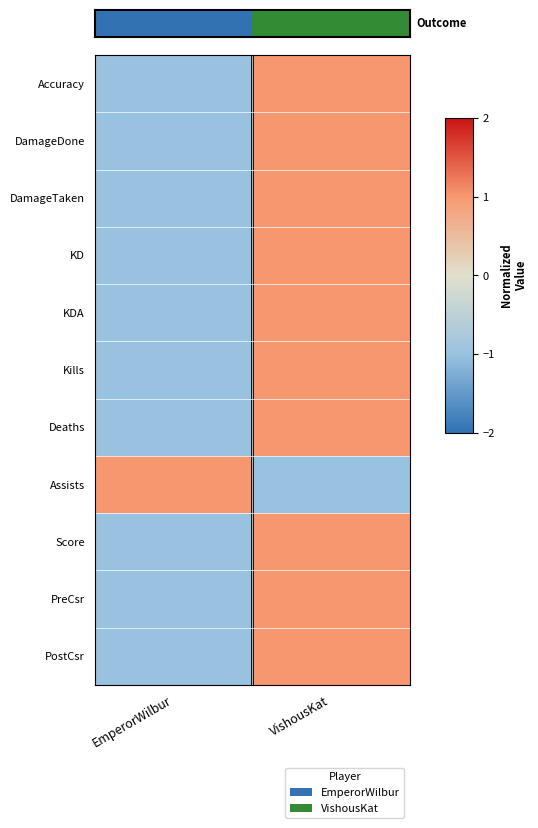

Count the number of categories in the chart.

2